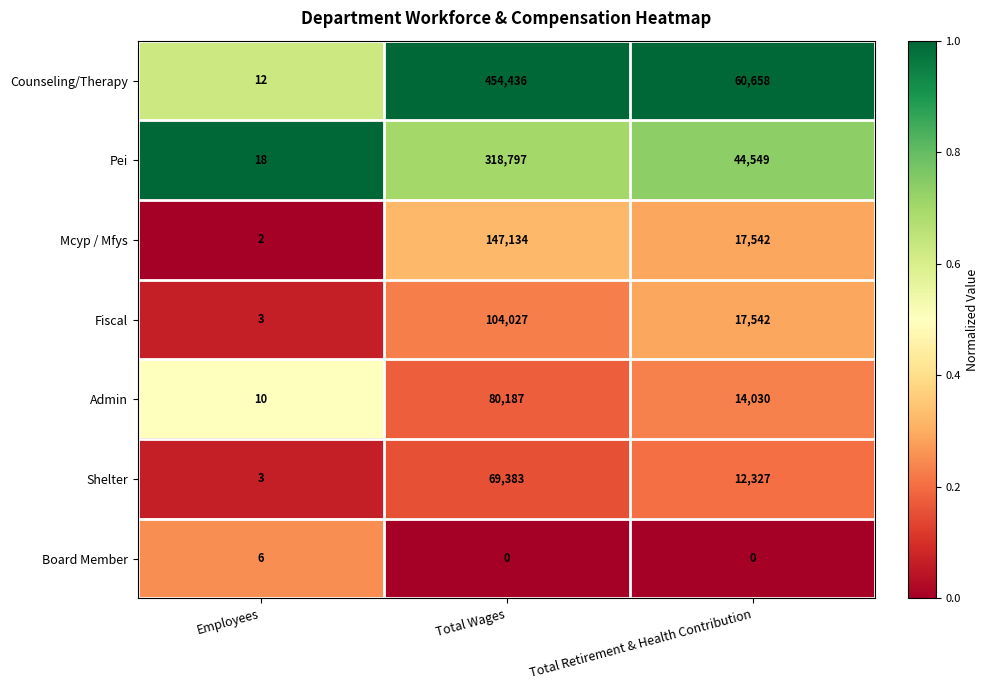

Which series changed the most between Total Wages and Total Retirement & Health Contribution?

Counseling/Therapy